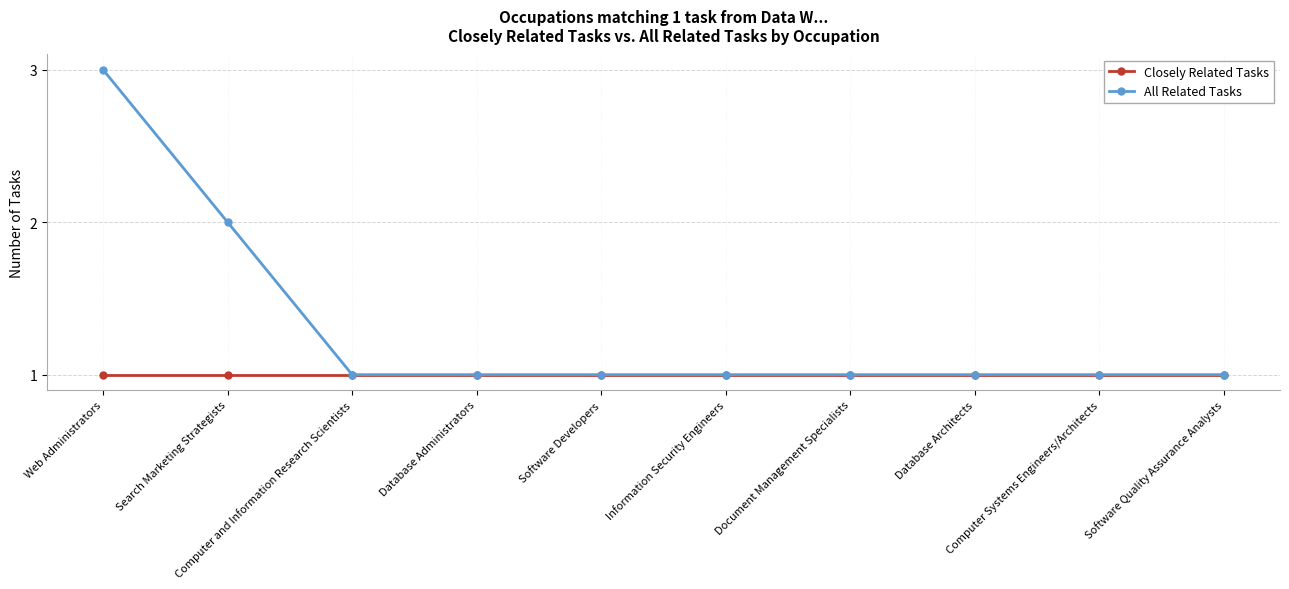

What is the greatest value displayed?

3